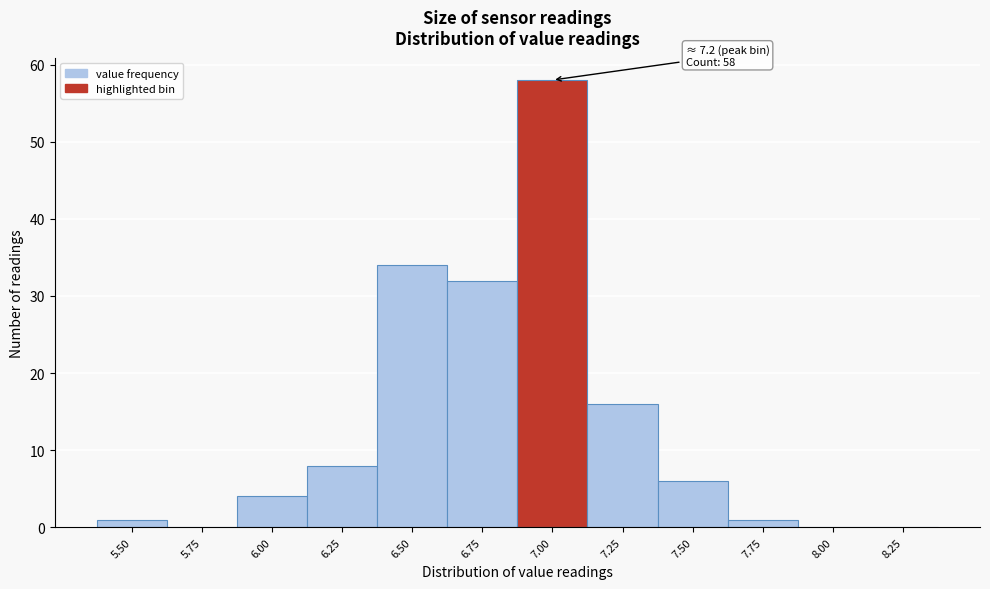

Reading left to right, extract all data points from this chart.

5.50=1	5.75=0	6.00=4	6.25=8	6.50=34	6.75=32	7.00=58	7.25=16	7.50=6	7.75=1	8.00=0	8.25=0